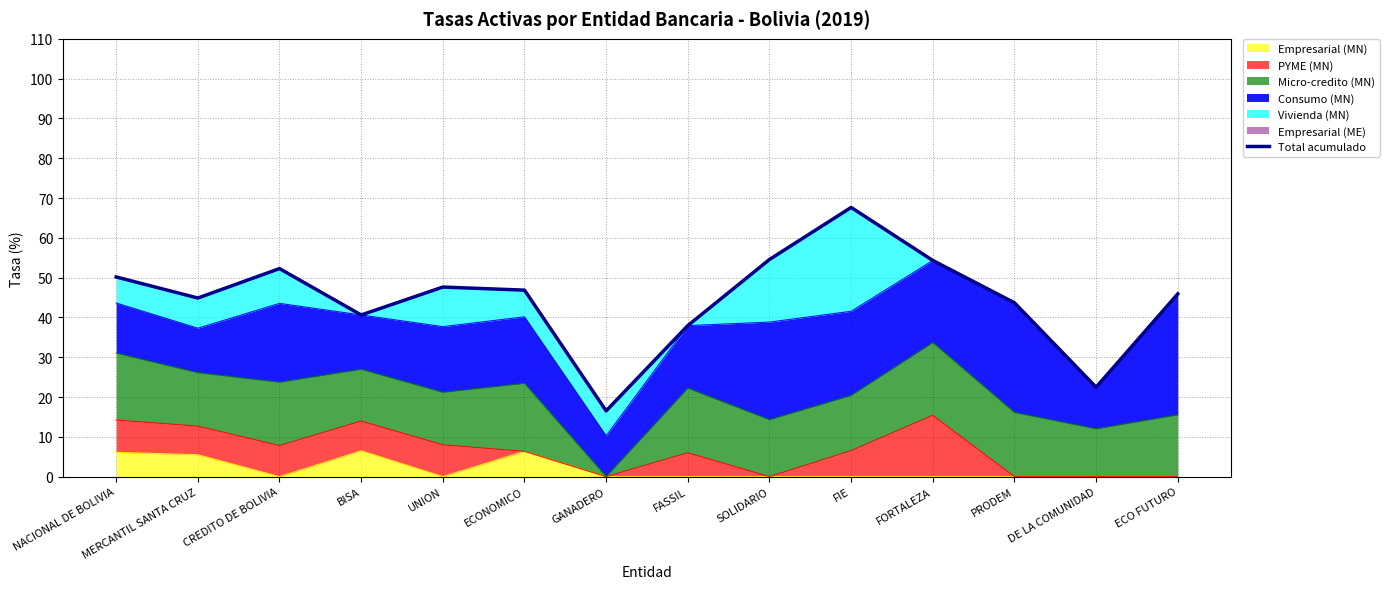

What is the label of the 5th point from the left?

UNION